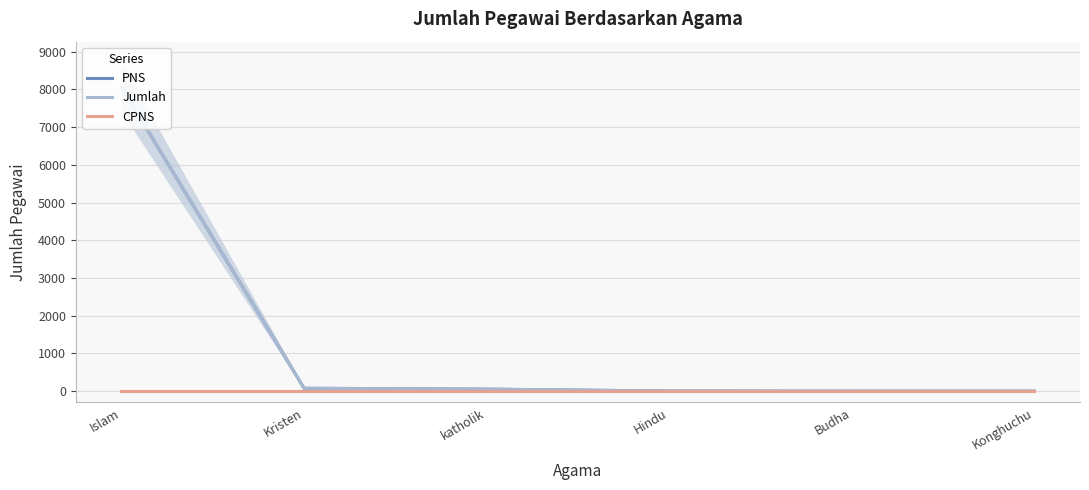

Rank the series at katholik from lowest to highest value.

CPNS, PNS, Jumlah